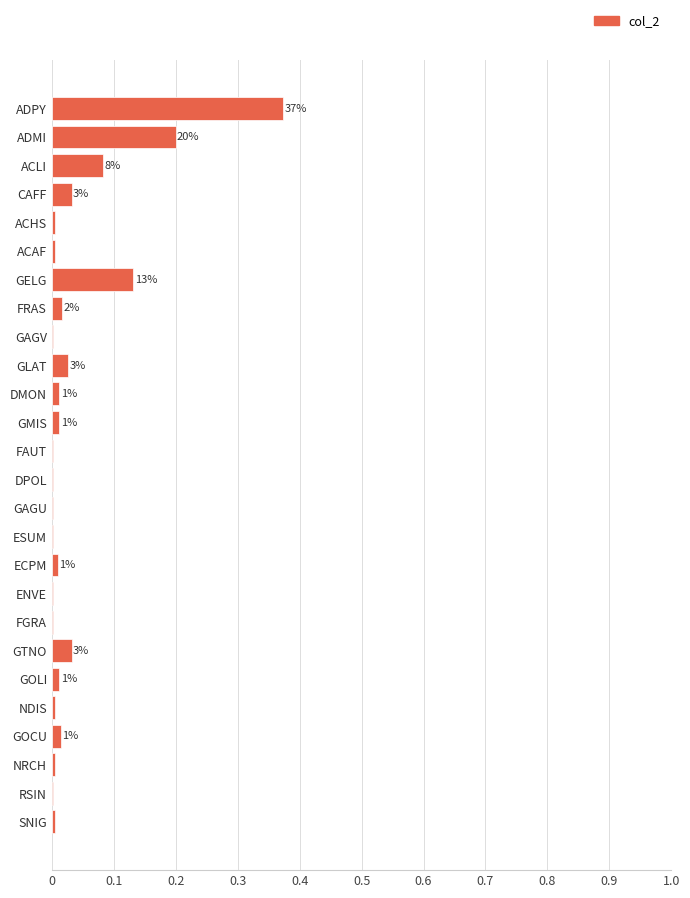

What is the difference between the second highest and second lowest values?

0.2